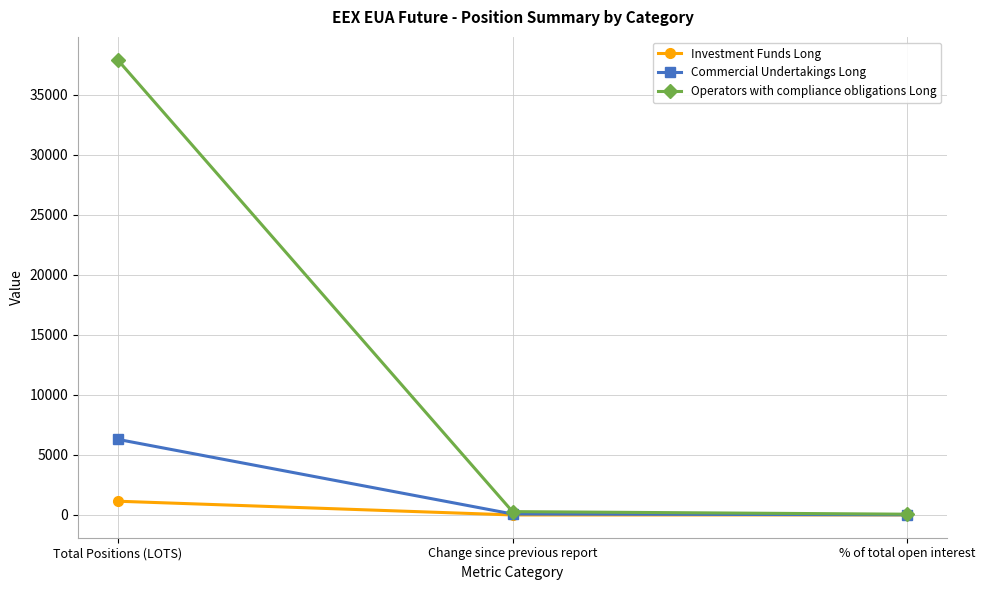

What value does the Investment Funds Long series have at Total Positions (LOTS)?

1143.0